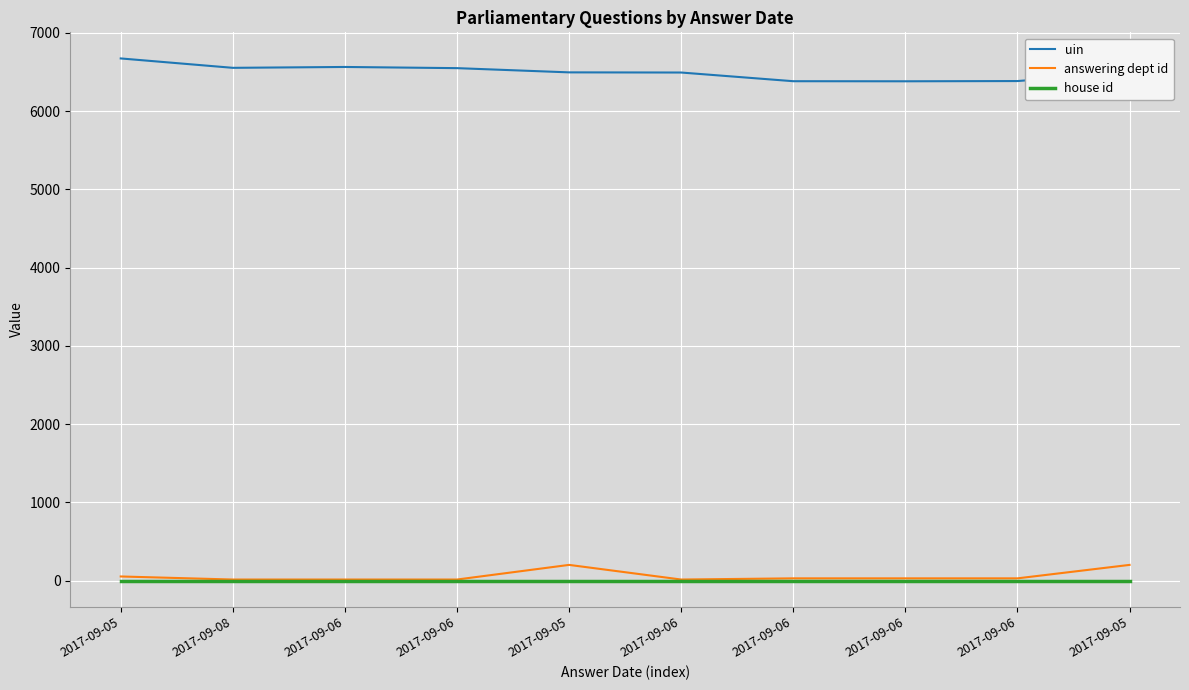

What are all the series names shown in the legend?

uin, answering dept id, house id